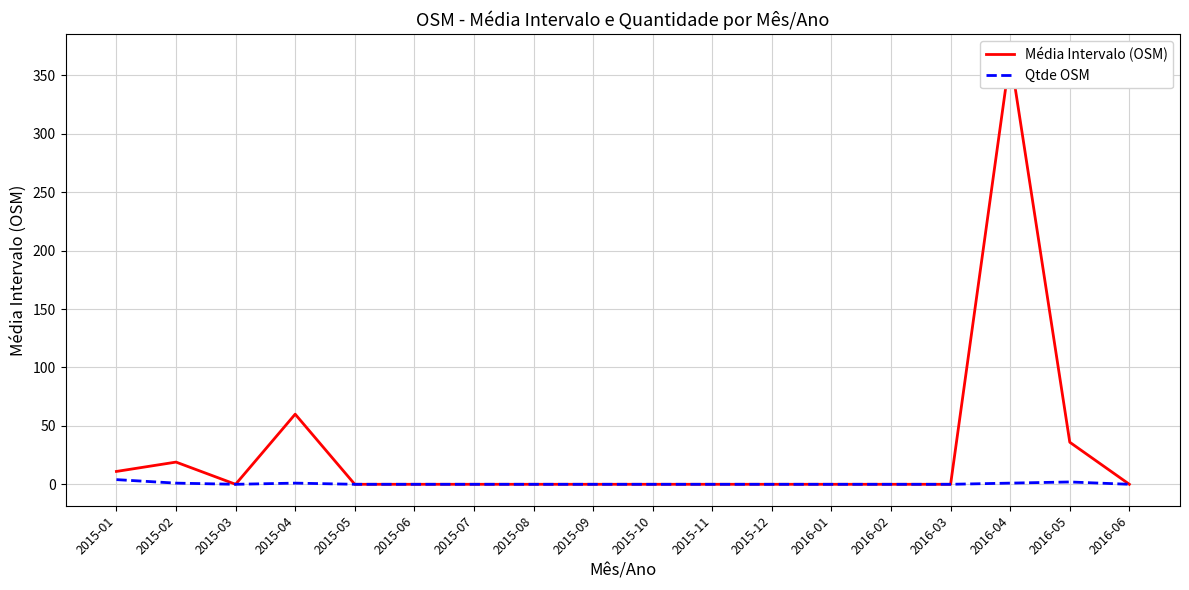

What is the maximum value for Média Intervalo (OSM)?

367